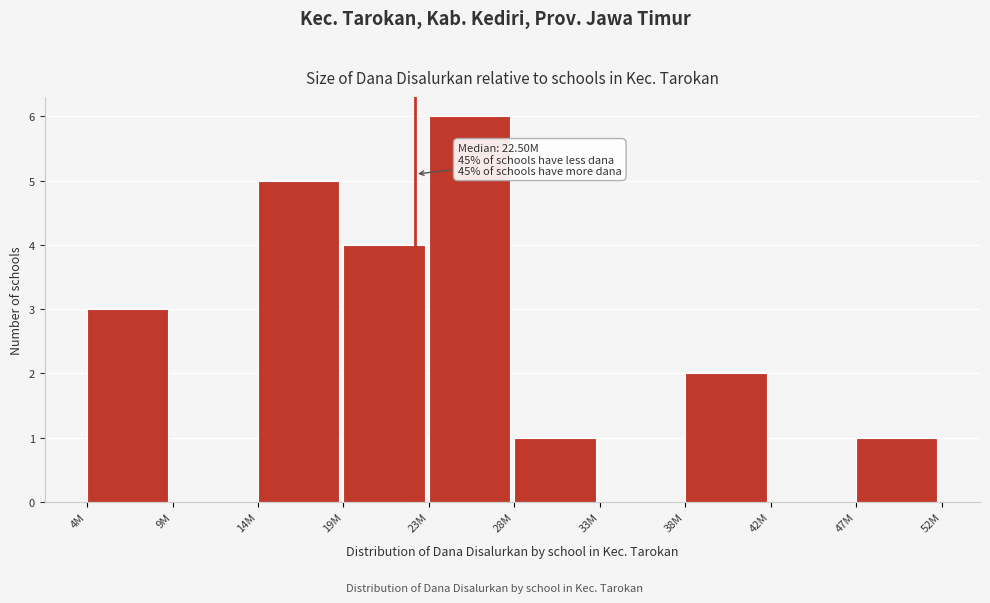

Reading left to right, what are all the values shown in this chart?

4M=3	9M=0	14M=5	19M=4	23M=6	28M=1	33M=0	38M=2	42M=0	47M=1